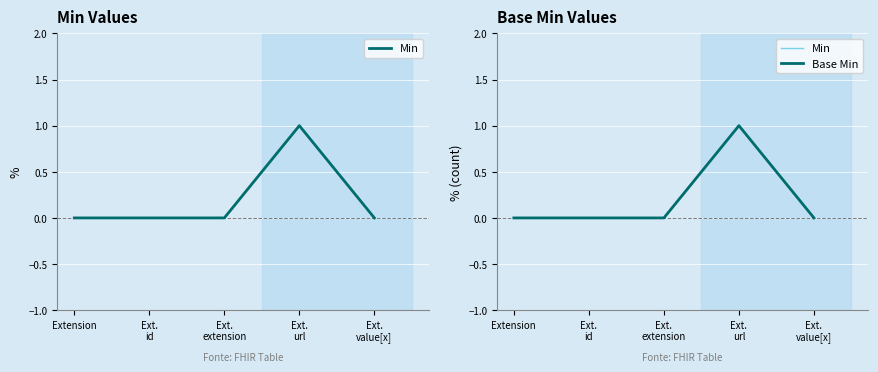

At how many categories does at least one series exceed 0?

1